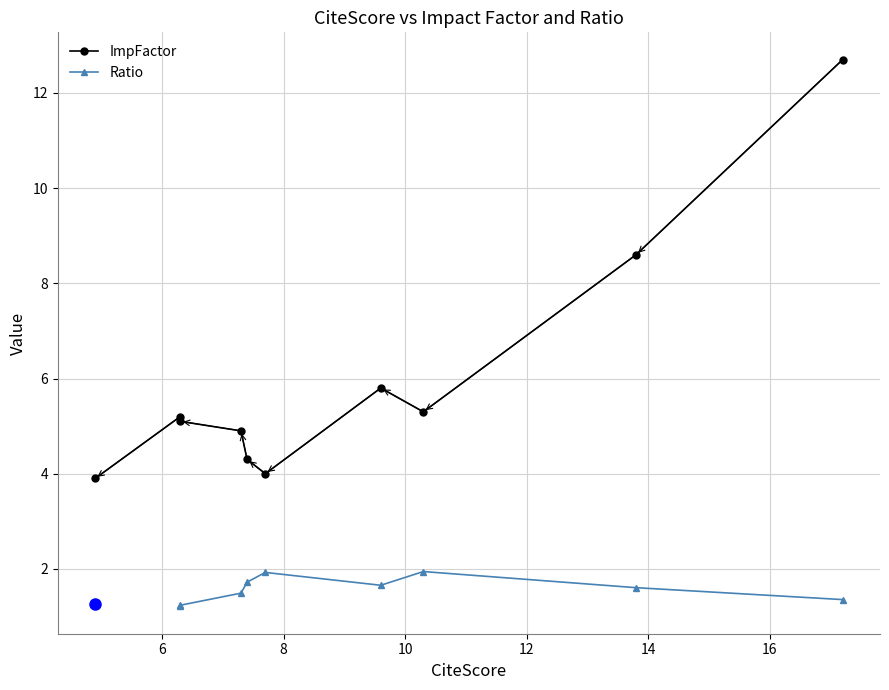

True or false: there are more than 1 points higher than both neighbors.

True